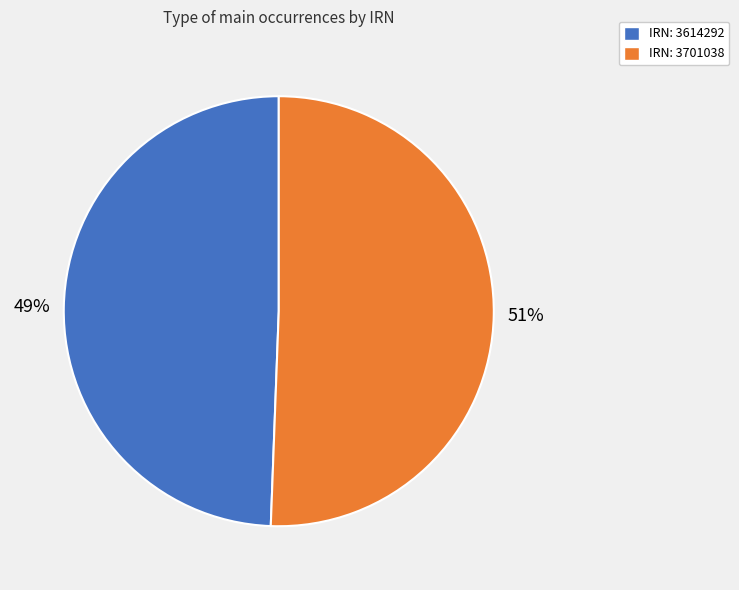

Is there a majority slice in this chart?

Yes